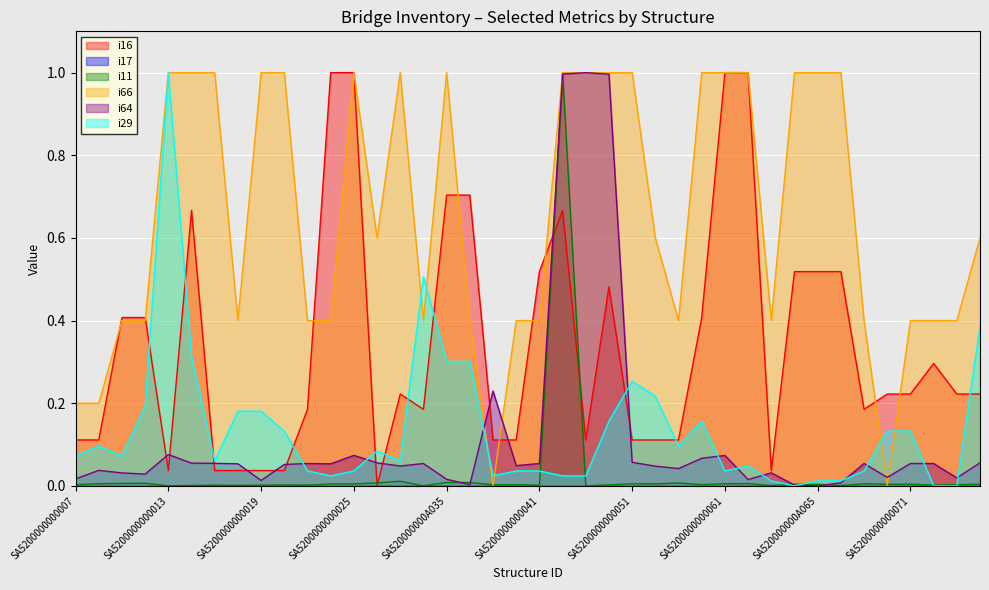

True or false: i29 and i11 intersect in this chart.

True